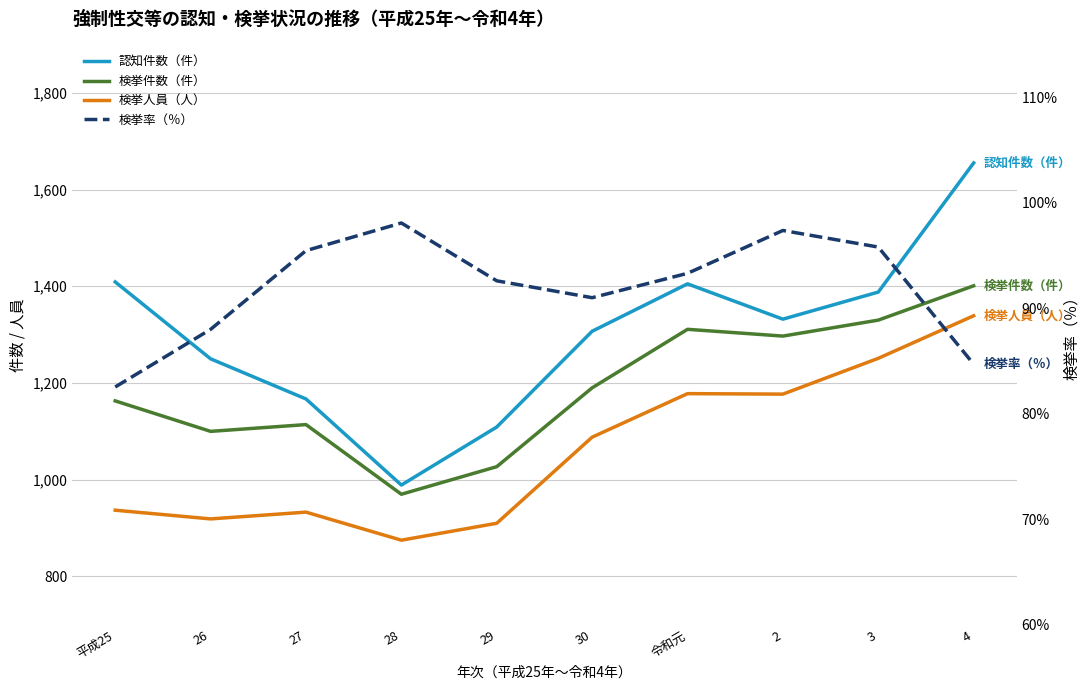

What are all the series names shown in the legend?

認知件数（件）, 検挙件数（件）, 検挙人員（人）, 検挙率（％）